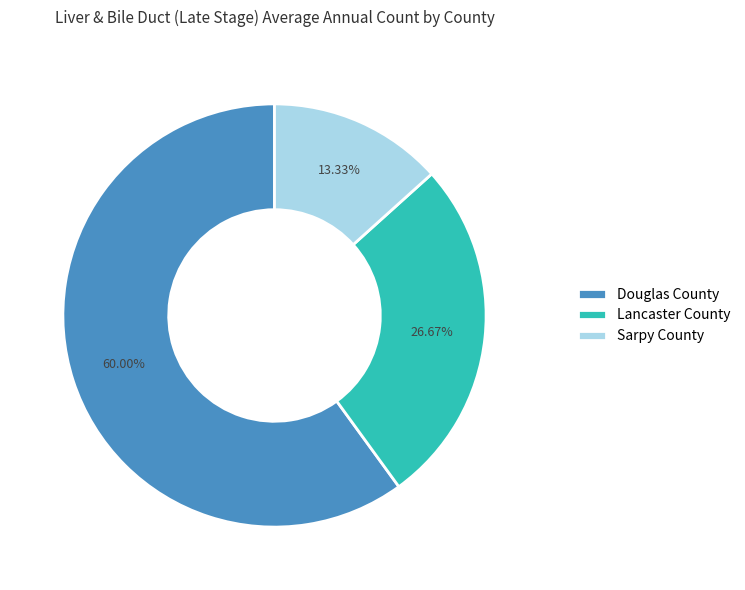

To the nearest percent, what percentage of the pie is Lancaster County?

27%